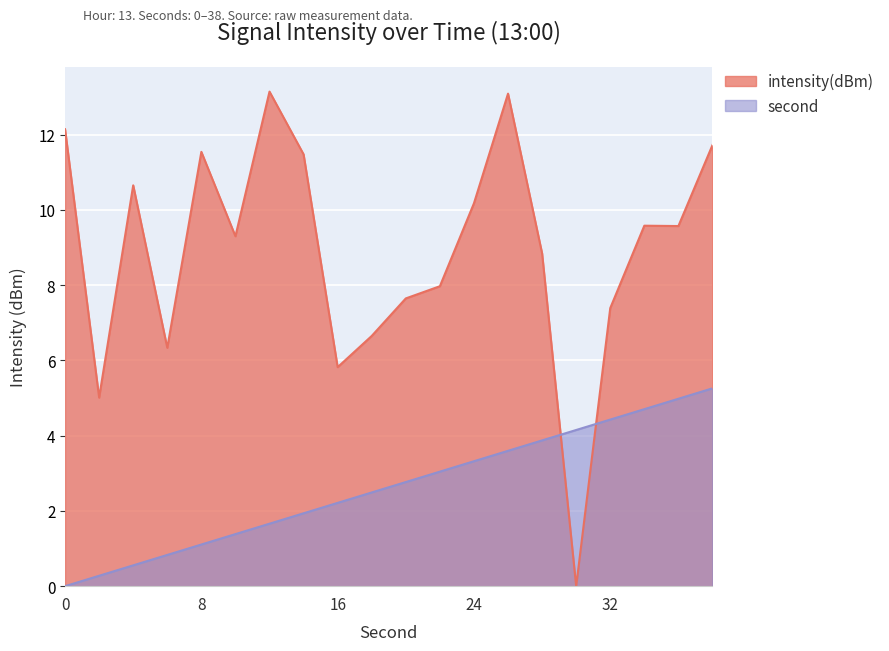

The intensity(dBm) series shows 9.2 at 12. True or false?

False